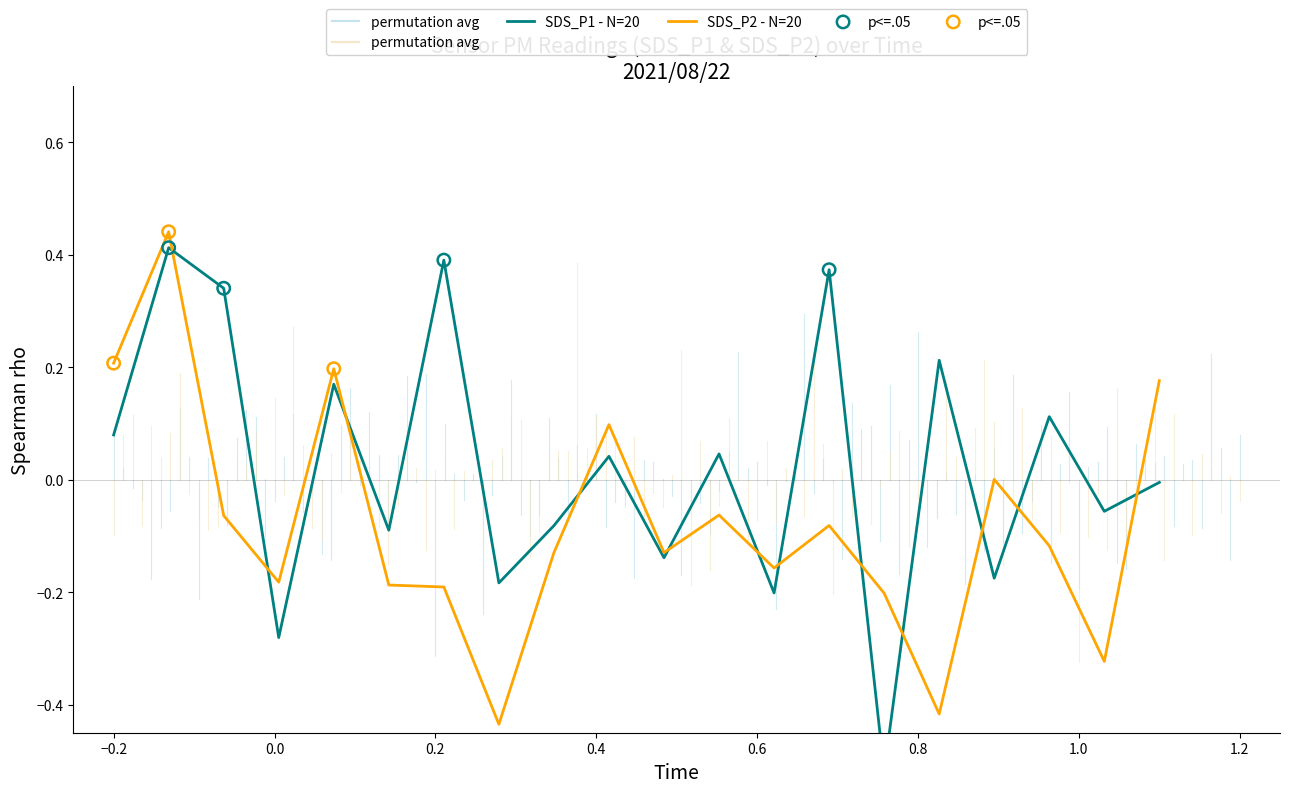

What are all the series names shown in the legend?

SDS_P1, SDS_P2